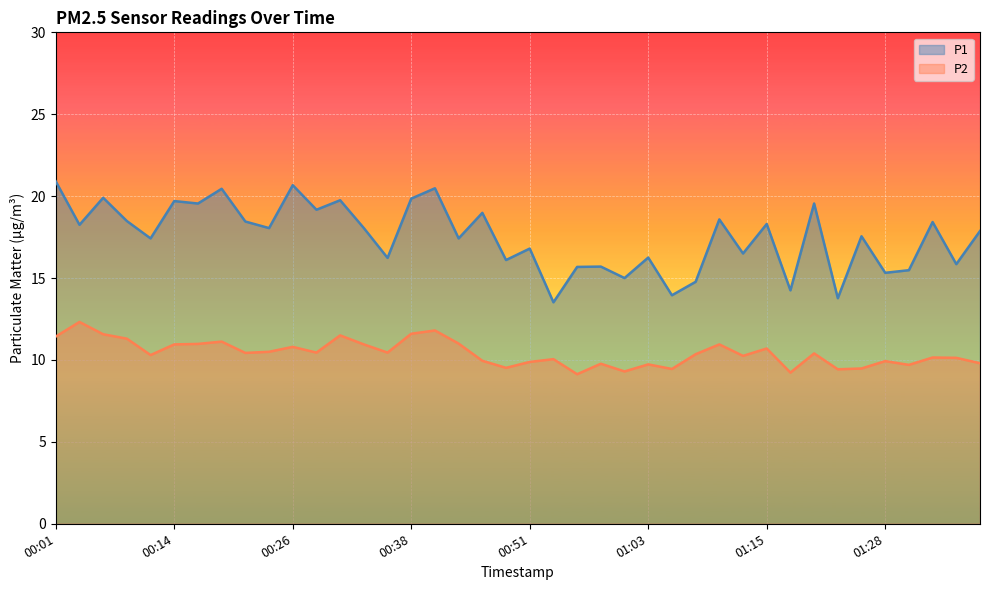

How many values in the P1 series are below 18?

20